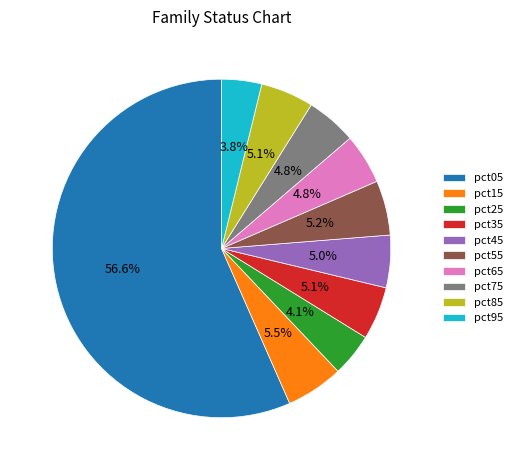

How many slices are in this pie chart?

10